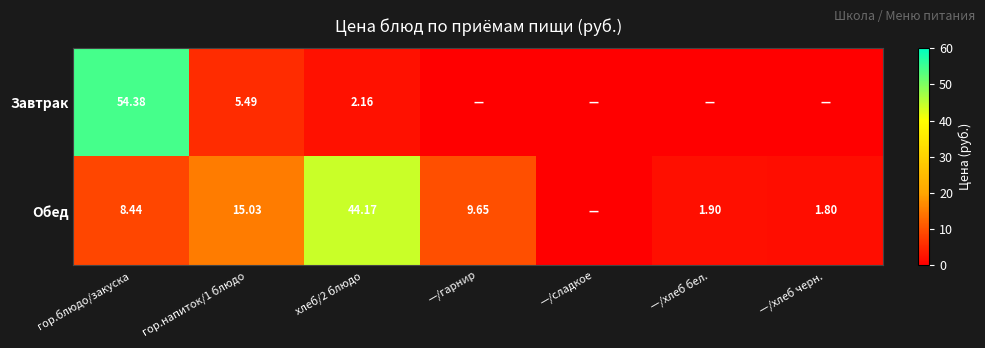

Is the value of Завтрак at гор.блюдо/закуска greater than the value of Обед at хлеб/2 блюдо?

Yes